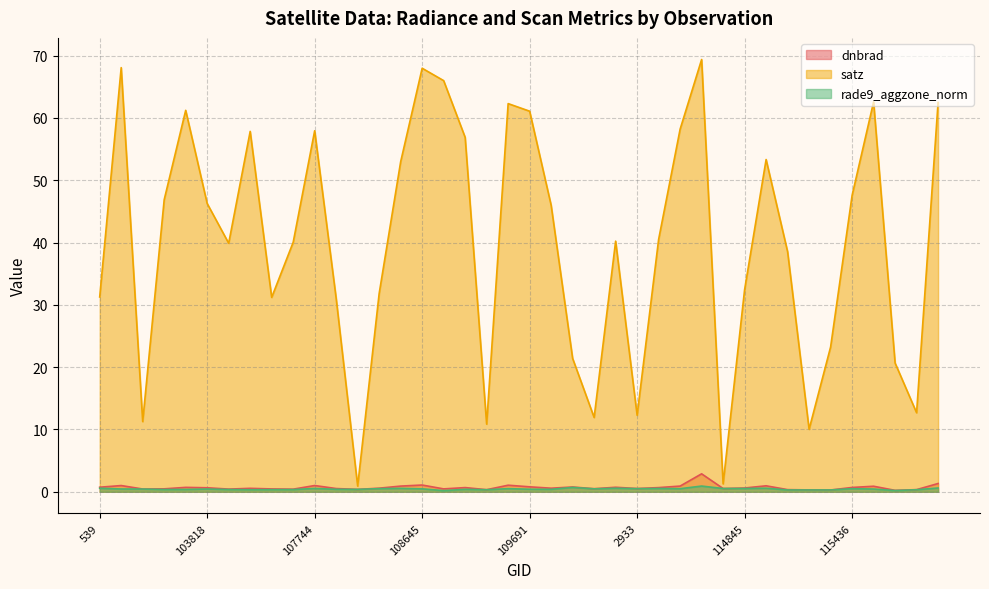

Reading left to right, extract all data points from this chart.

dnbrad: 539=0.7	102980=1.0	103338=0.4	103574=0.5	103702=0.7	103818=0.6	104170=0.4	104287=0.6	104530=0.5	107573=0.4	107744=1.0	108103=0.5	108281=0.4	108455=0.6	108632=0.9	108645=1.1	108802=0.5	108816=0.7	109157=0.3	109679=1.1	109691=0.8	109866=0.6	2276=0.8	110213=0.5	110385=0.7	2933=0.5	114267=0.7	114382=0.9	114496=2.9	114731=0.5	114845=0.6	114958=1.0	115096=0.3	115209=0.3	115321=0.3	115436=0.7	115564=0.9	115828=0.2	115957=0.3	121039=1.3
satz: 539=31.3	102980=68.1	103338=11.3	103574=46.9	103702=61.2	103818=46.3	104170=39.9	104287=57.8	104530=31.2	107573=40.0	107744=57.9	108103=31.0	108281=0.9	108455=31.8	108632=53.0	108645=68.0	108802=66.0	108816=56.9	109157=10.9	109679=62.3	109691=61.1	109866=46.0	2276=21.4	110213=11.9	110385=40.2	2933=12.3	114267=40.5	114382=58.2	114496=69.4	114731=1.3	114845=32.5	114958=53.3	115096=38.5	115209=10.0	115321=23.2	115436=47.6	115564=62.6	115828=20.7	115957=12.7	121039=62.5
rade9_aggzone_norm: 539=0.6	102980=0.4	103338=0.4	103574=0.4	103702=0.4	103818=0.4	104170=0.4	104287=0.3	104530=0.3	107573=0.4	107744=0.5	108103=0.4	108281=0.4	108455=0.5	108632=0.5	108645=0.5	108802=0.2	108816=0.4	109157=0.3	109679=0.5	109691=0.4	109866=0.4	2276=0.7	110213=0.5	110385=0.6	2933=0.5	114267=0.5	114382=0.5	114496=0.9	114731=0.5	114845=0.5	114958=0.6	115096=0.3	115209=0.3	115321=0.3	115436=0.5	115564=0.4	115828=0.2	115957=0.3	121039=0.6